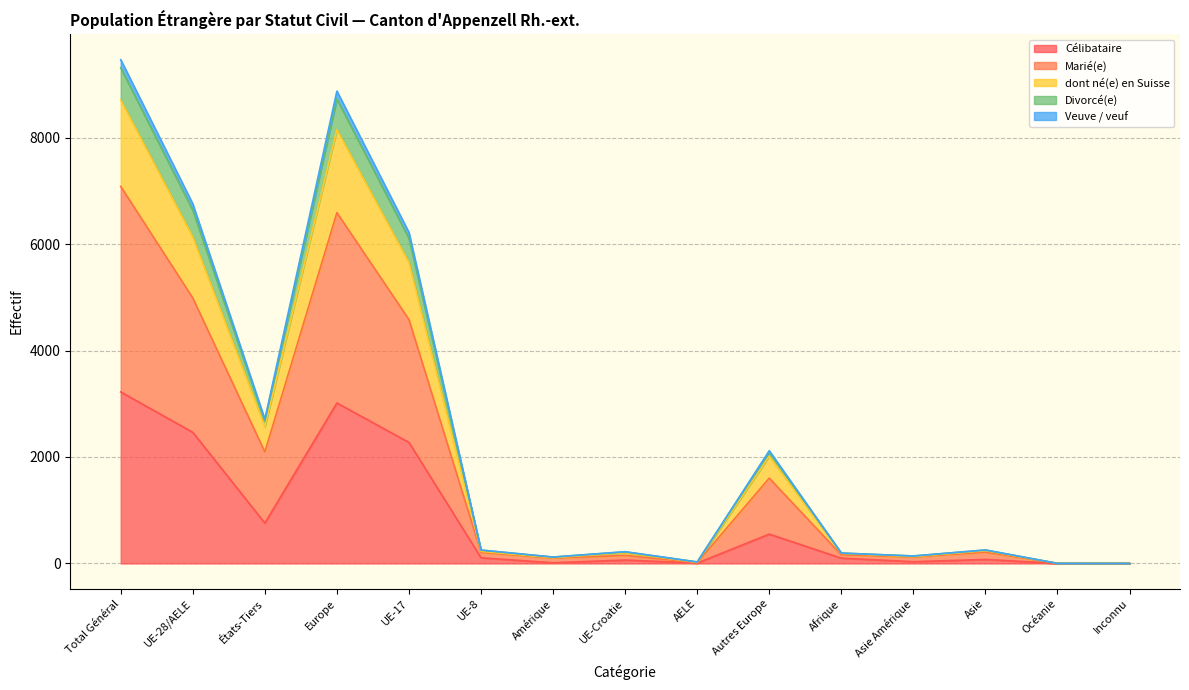

At which category is the sum across all series the highest?

Total Général